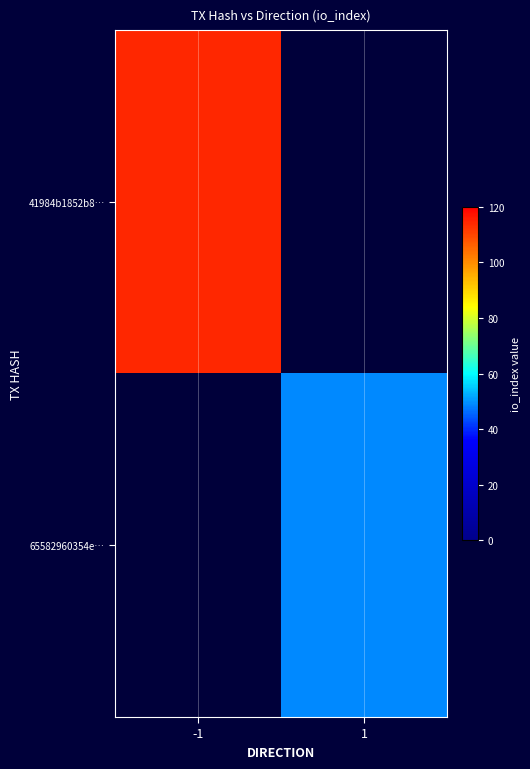

At which label is 41984b1852b8… closest to 114?

-1